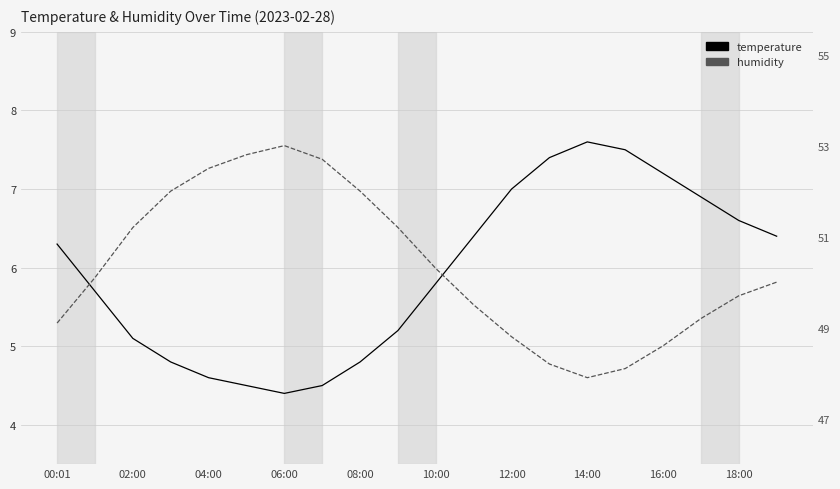

At which category does temperature reach its first local peak?

14:00